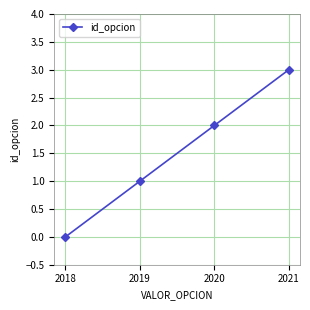

Between 2020 and 2018, which is larger?

2020